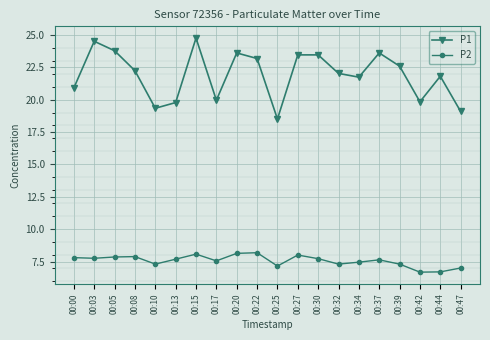

What is the sum of the P1 values at 00:08 and 00:00?

43.1